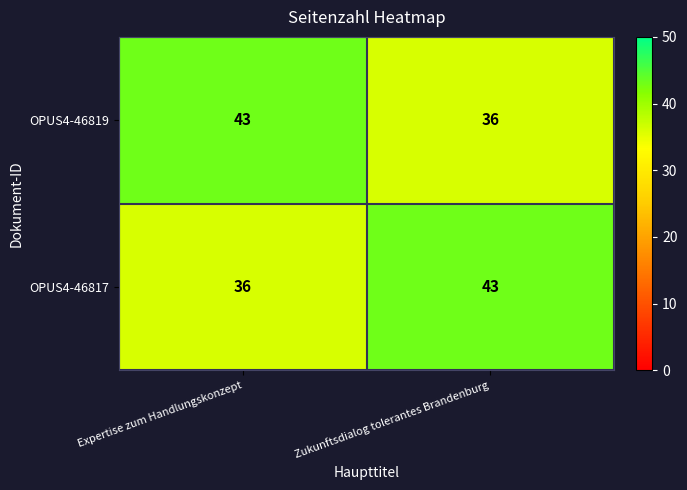

What is the difference between the highest and lowest values at Expertise zum Handlungskonzept?

7